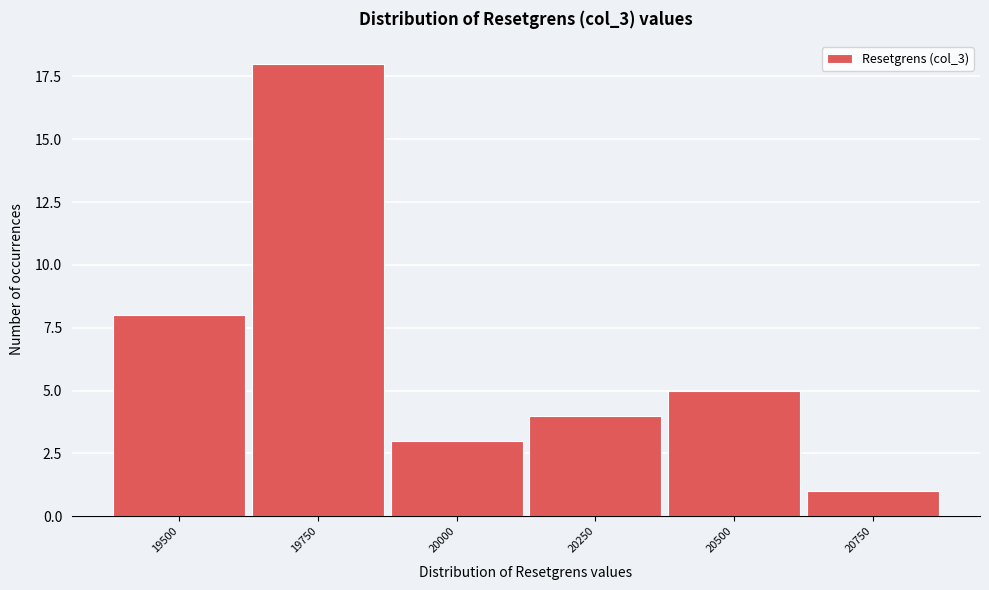

Reading right to left, what are all the values shown in this chart?

1	5	4	3	18	8